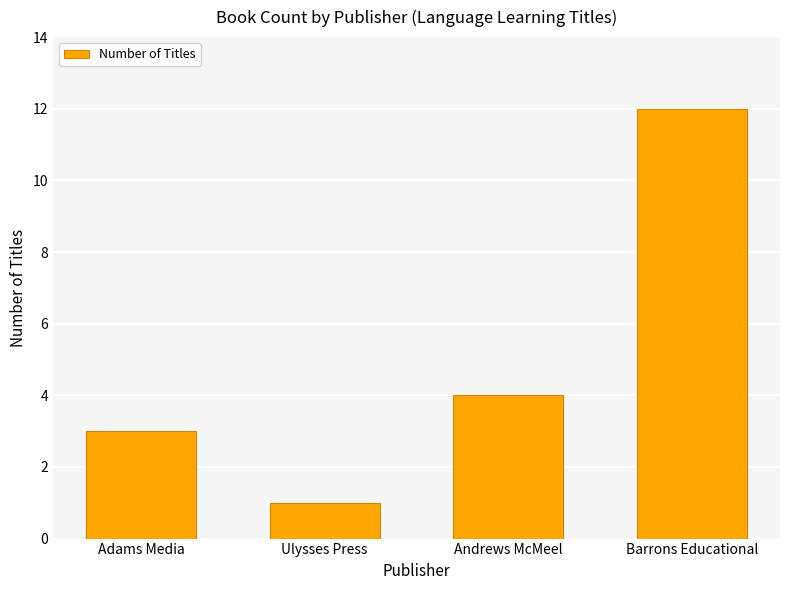

Which category has the lowest value across all series?

Ulysses Press